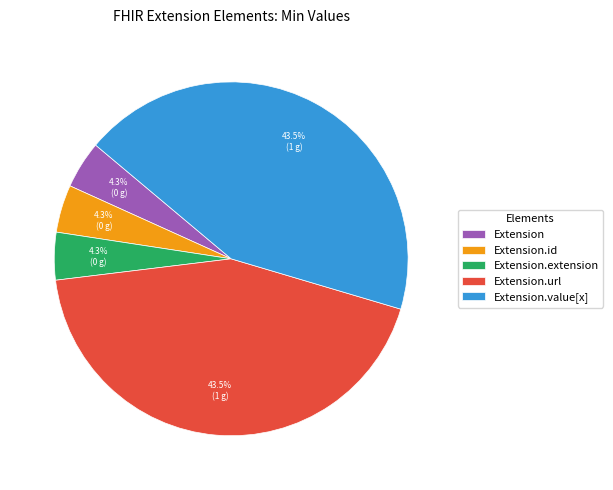

Count the number of slices in the pie.

5